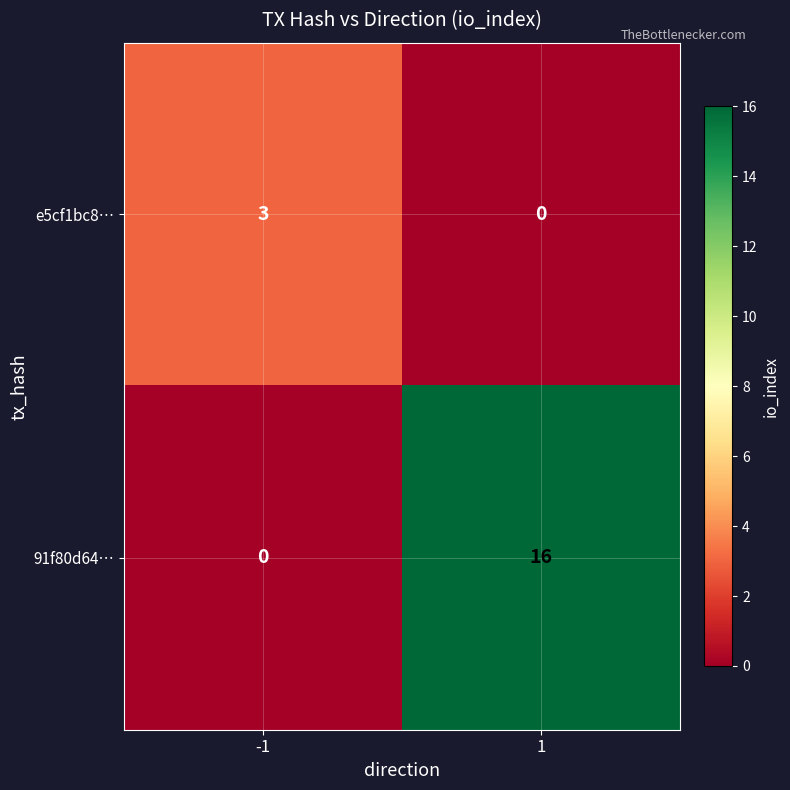

Reading left to right, transcribe all the data shown in this chart.

e5cf1bc8…: -1=3	1=0
91f80d64…: -1=0	1=16